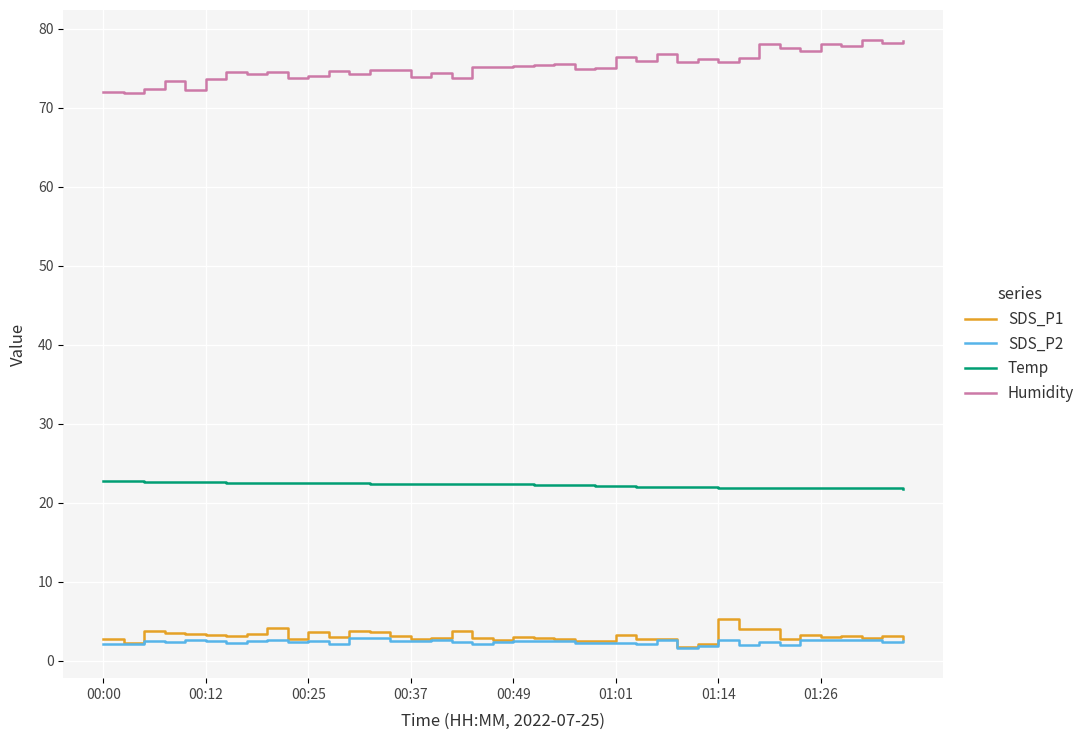

Which series has the largest total across all categories?

Humidity